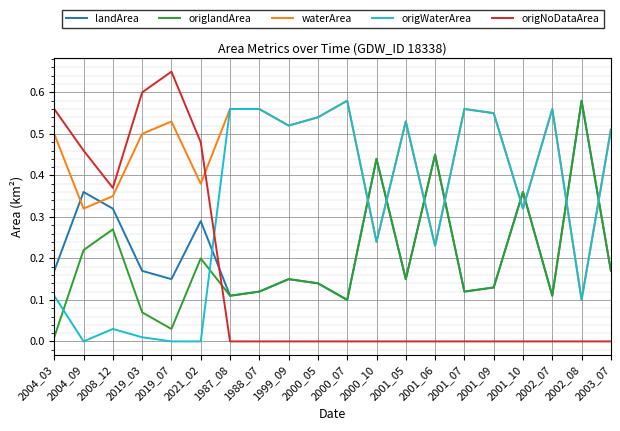

Is the value of origlandArea at 2004_03 greater than the value of waterArea at 1999_09?

No